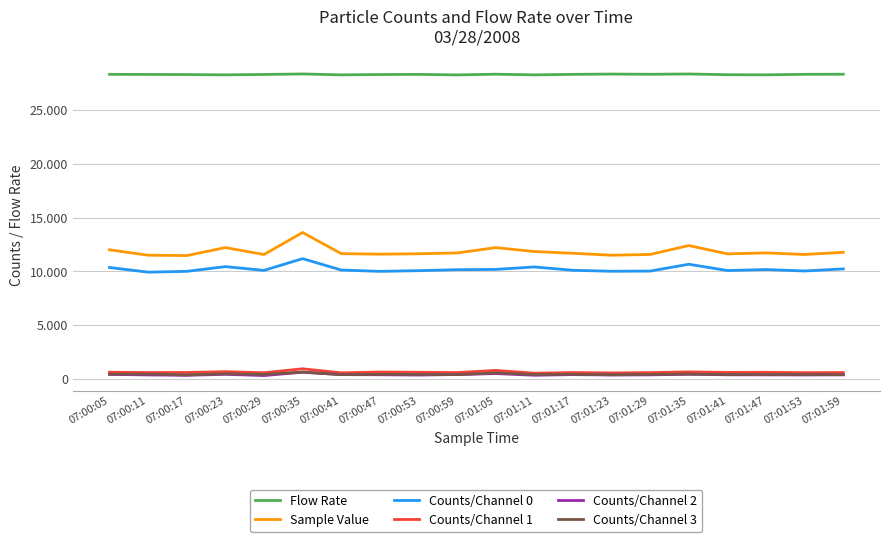

What is the total value across all series at 07:00:17?

51069.2